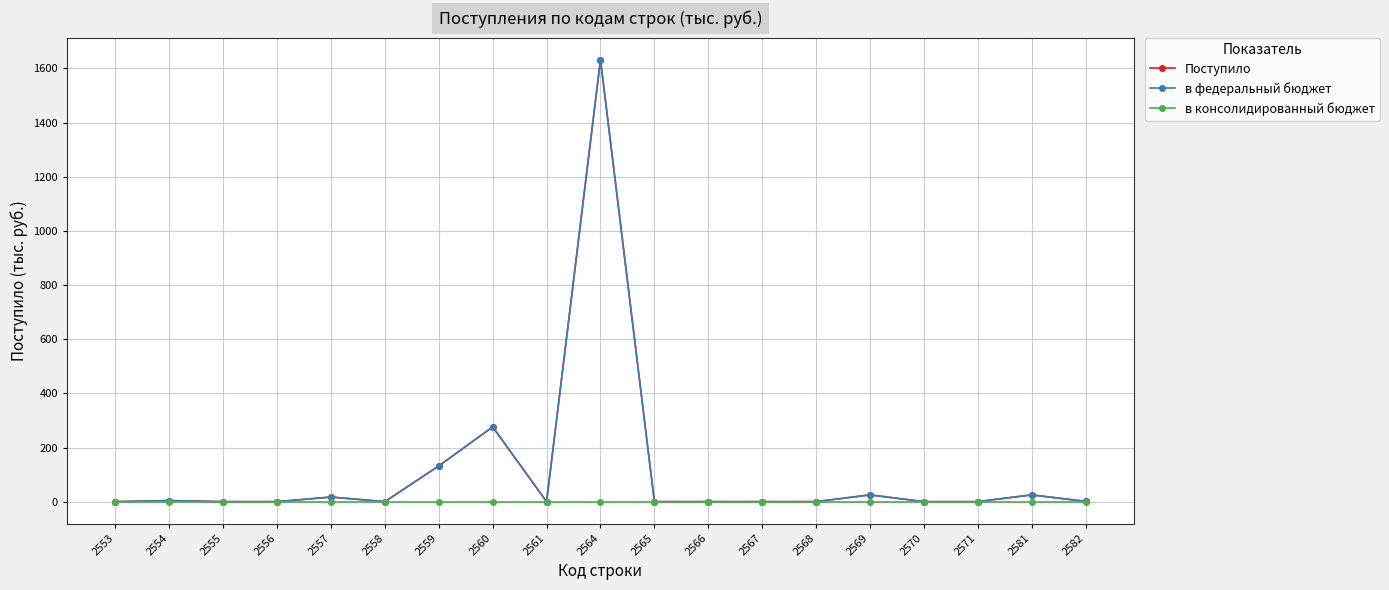

What is the difference between the maximum and second lowest values in the Поступило series?

1632